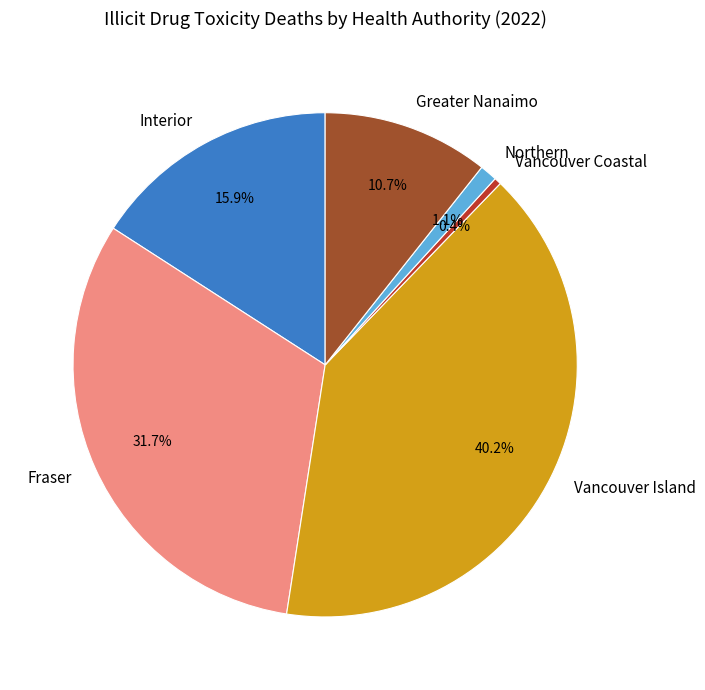

How many segments does this pie chart have?

6